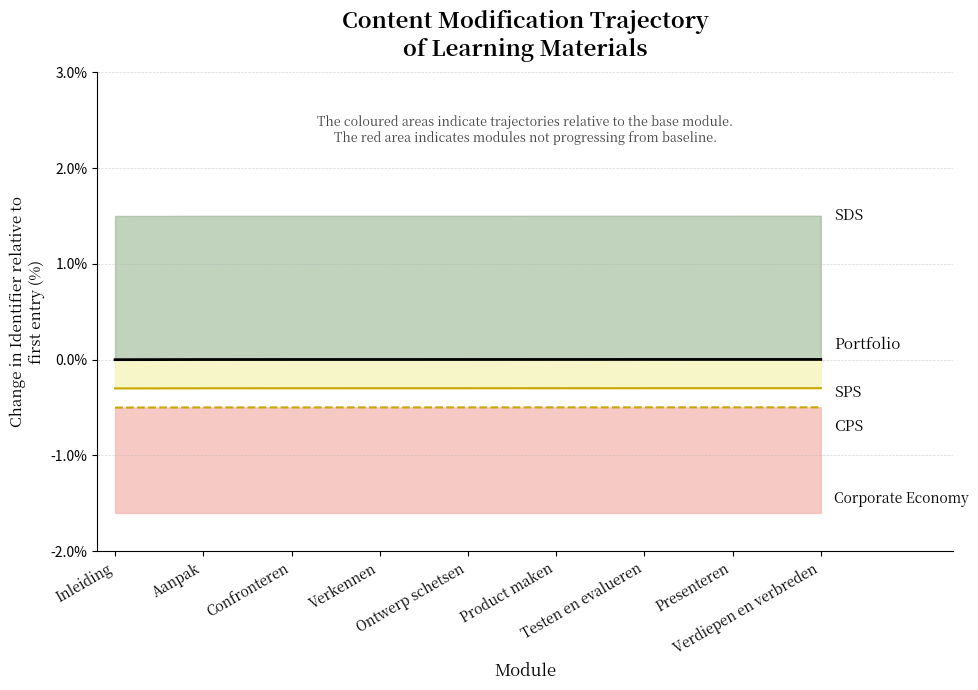

What position from the right is Confronteren?

7